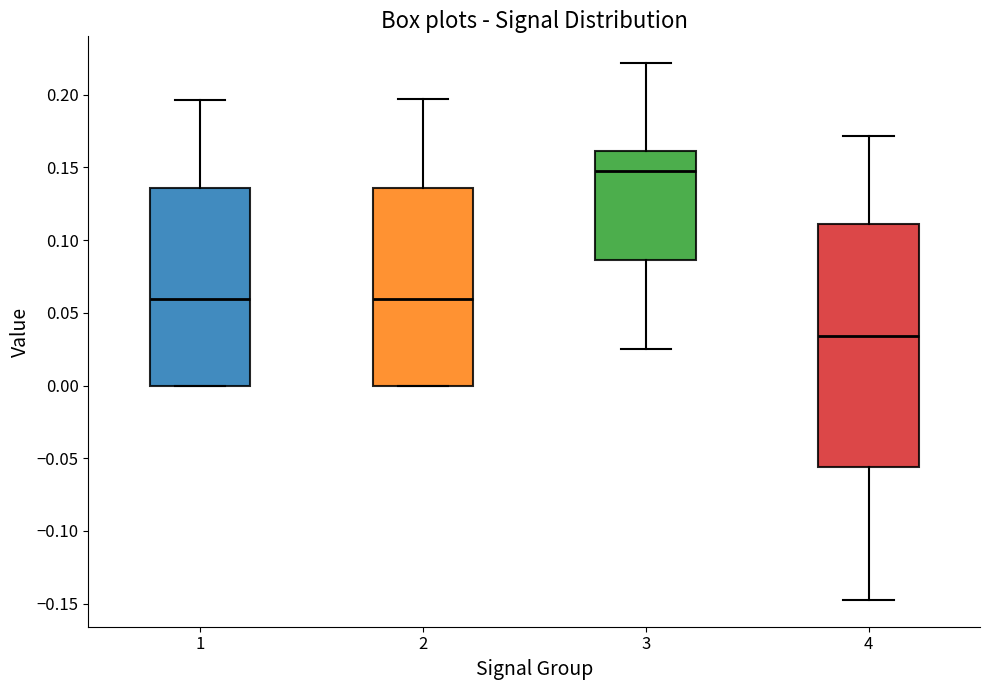

Comparing the boxes themselves (not the whiskers), which one is the tallest?

4